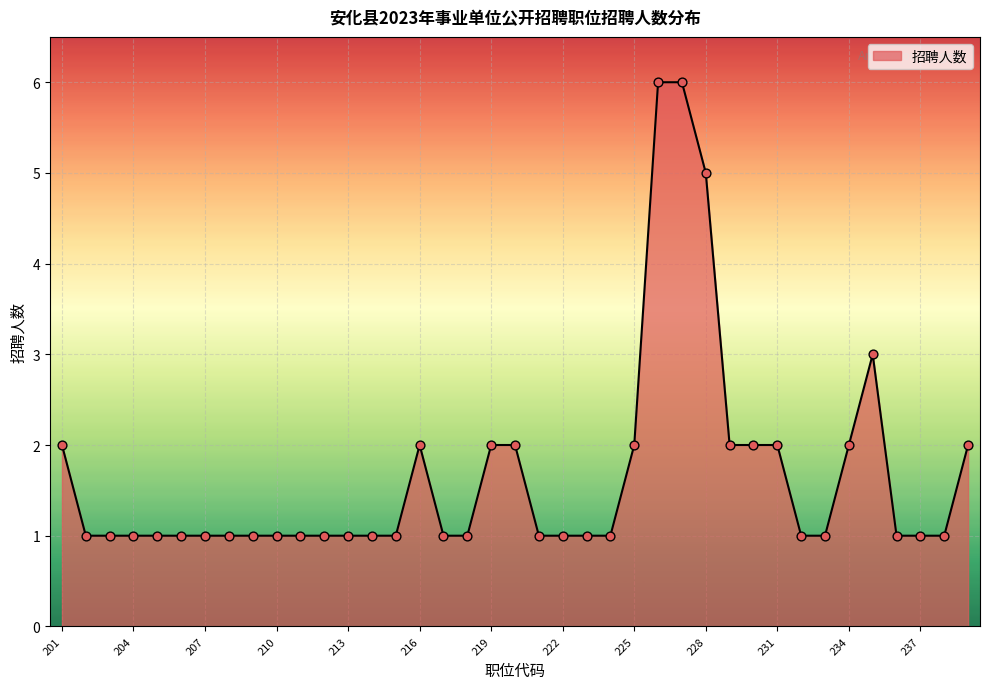

What is the difference between the maximum and minimum values?

5